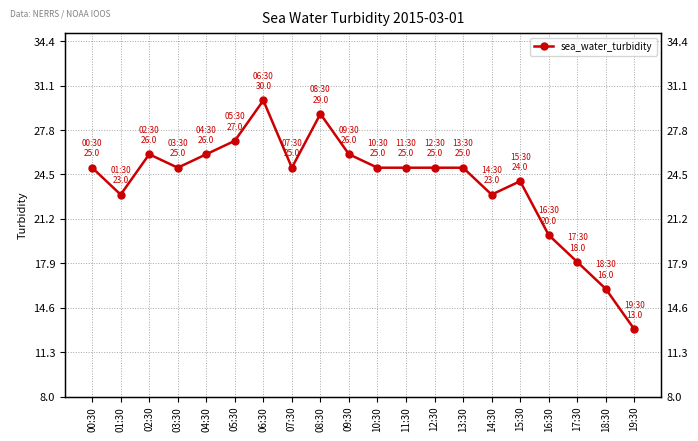

What is the value of the 16th point from the left?

24